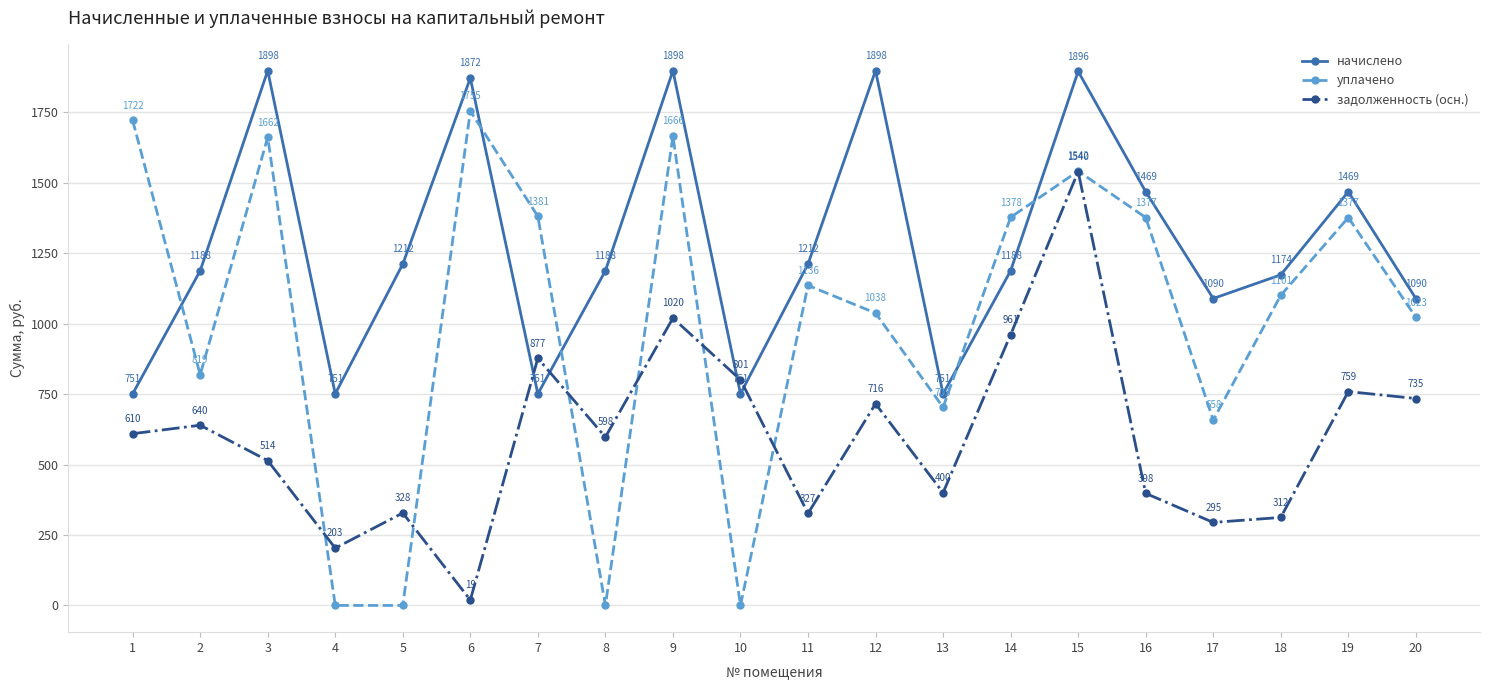

Is the value of задолженность (осн.) at 7 greater than the value of начислено at 9?

No